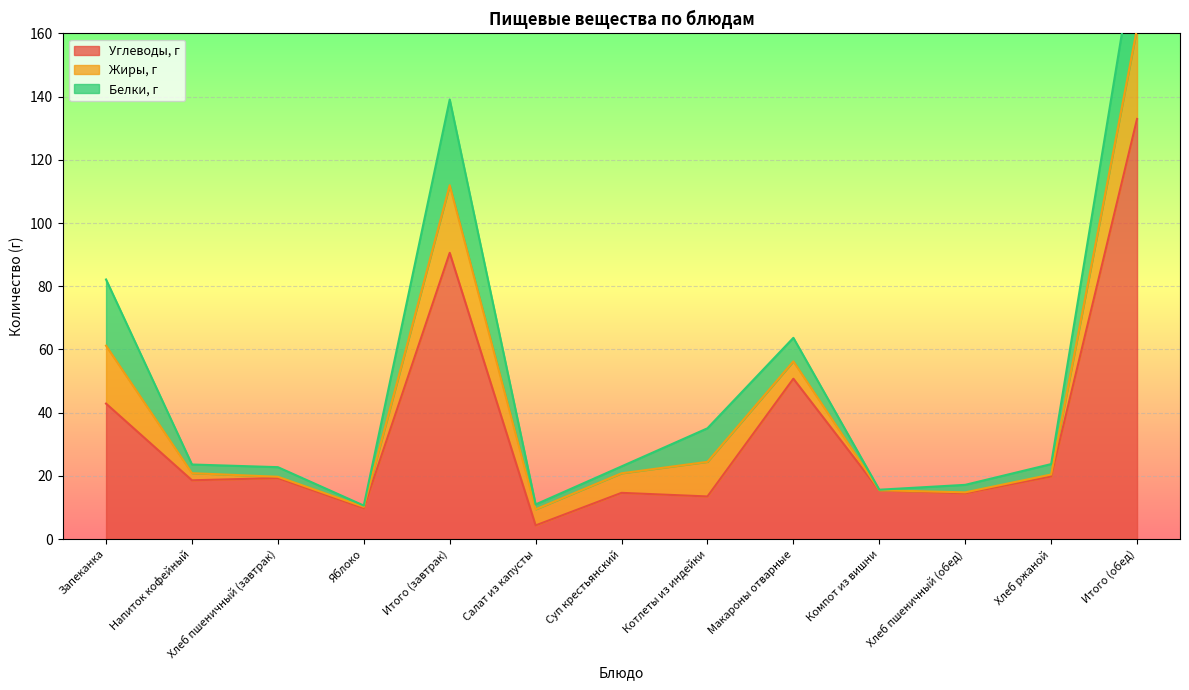

Which series ends up on top after the final intersection of Жиры, г and Углеводы, г?

Углеводы, г